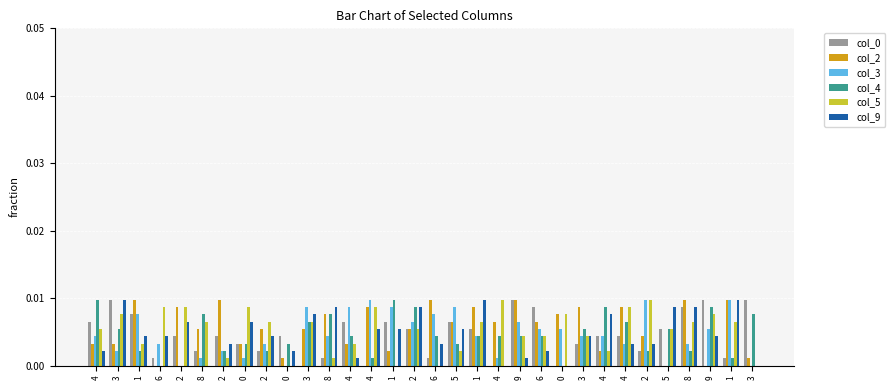

Which category has the highest value across all series?

3